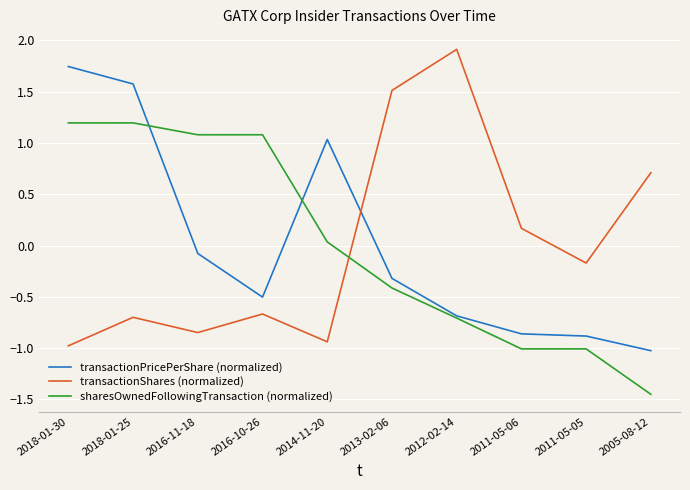

Is it true that transactionShares (normalized) equals 0.5 at 2005-08-12?

False